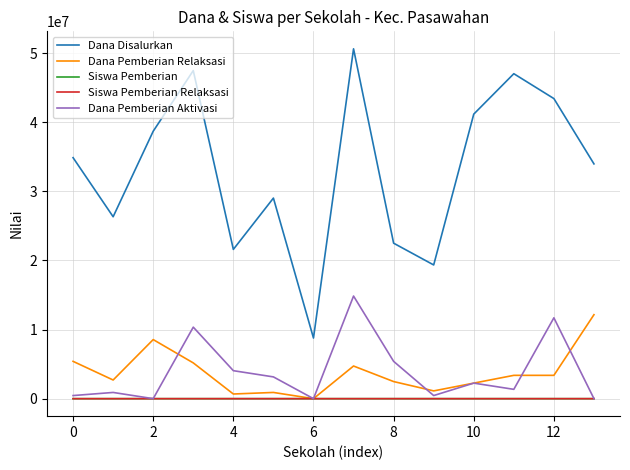

True or false: Dana Disalurkan and Dana Pemberian Relaksasi cross at least once.

False